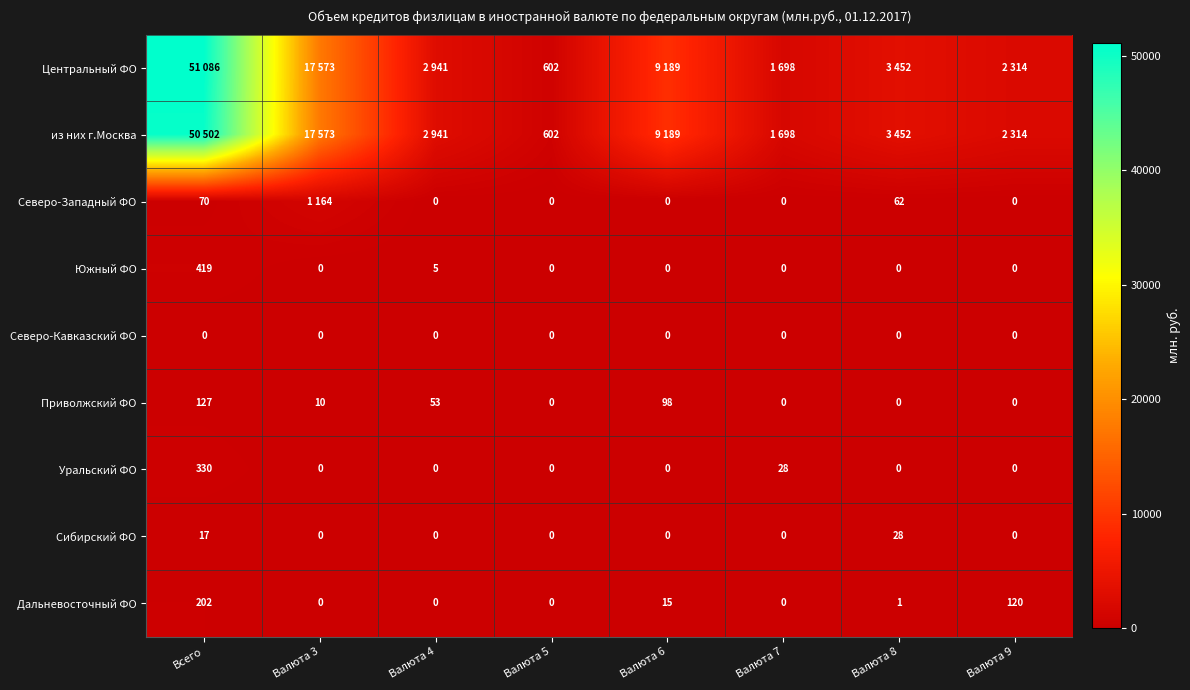

At which label is Сибирский ФО closest to 14?

Всего